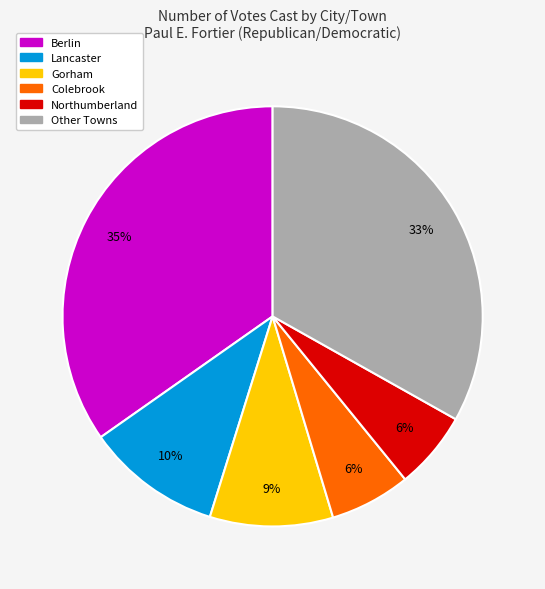

What is the largest slice in the pie chart?

Berlin